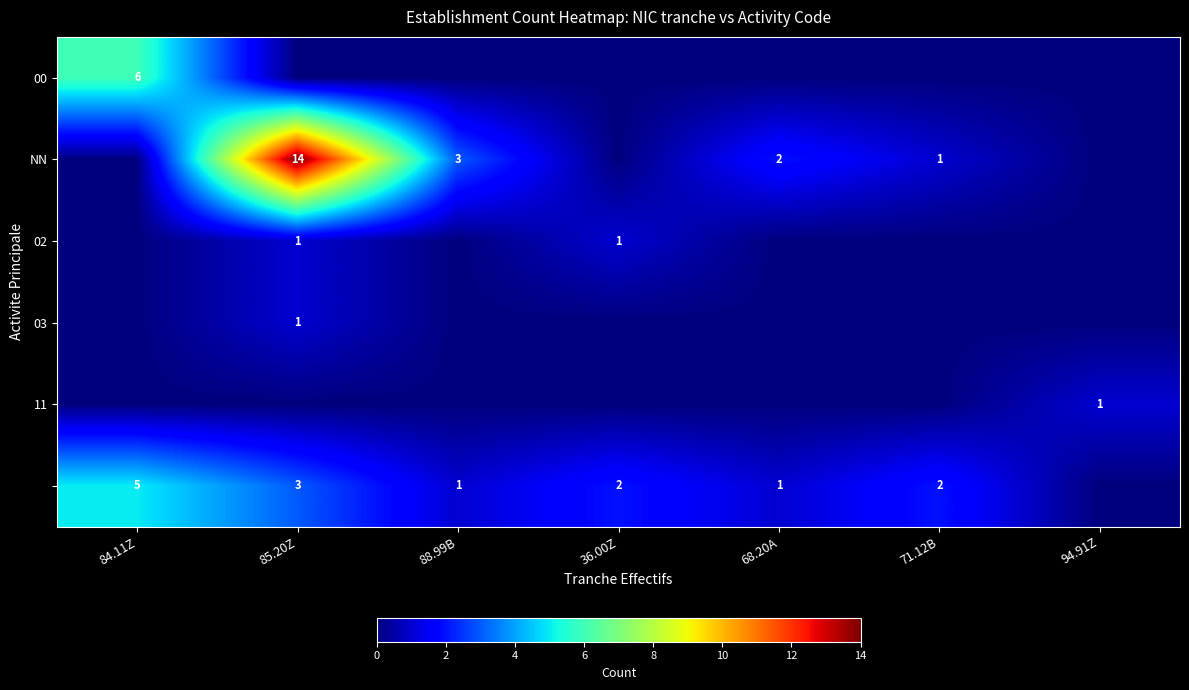

The 03 series shows 0 at 84.11Z. True or false?

False